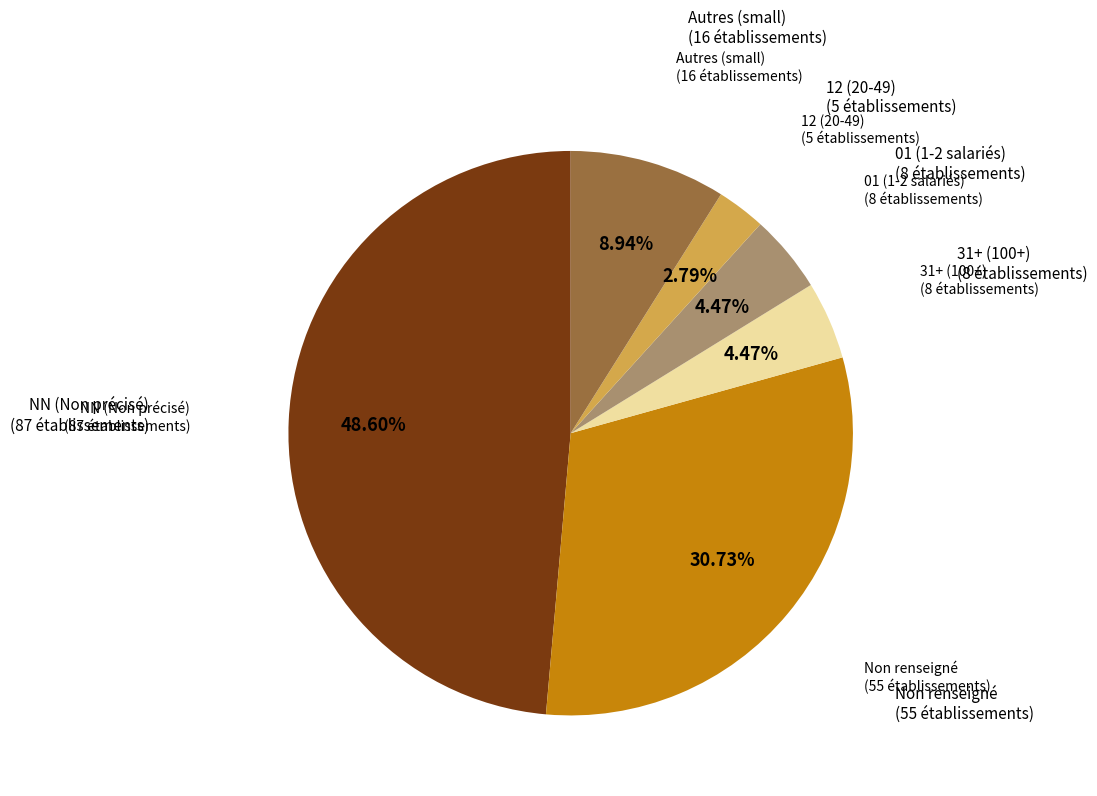

Does any single category account for the majority?

No